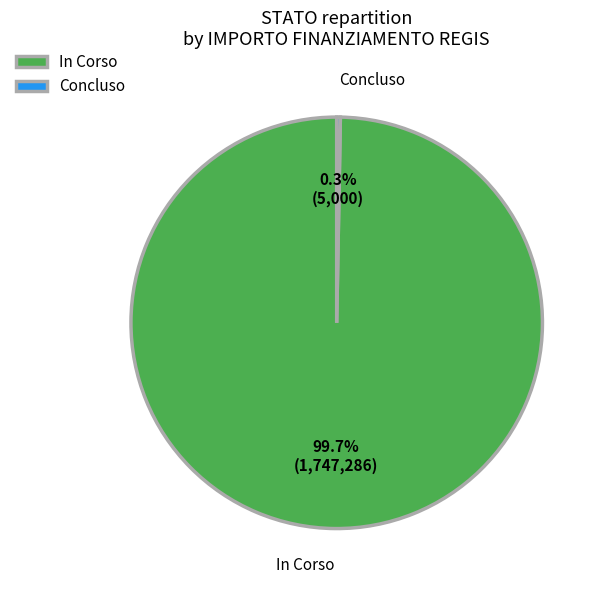

Count the number of slices in the pie.

2